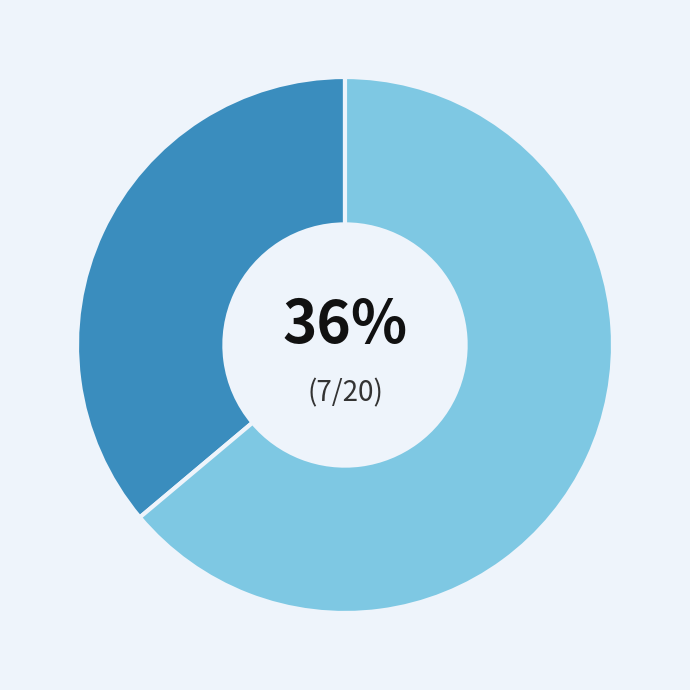

To the nearest percent, what is the average slice percentage?

50%